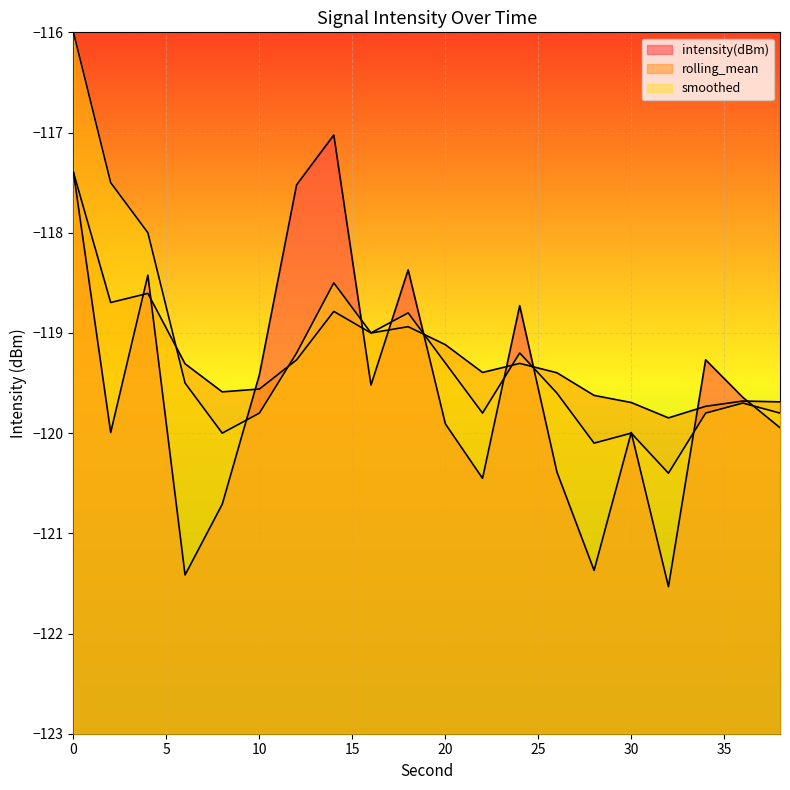

What is the value of the intensity(dBm) point at the 3rd from the left?

-118.4